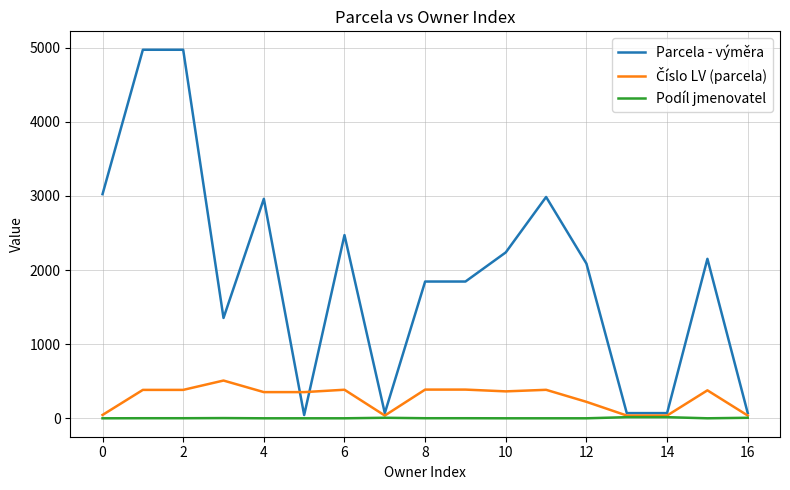

Does the chart have visible grid lines?

Yes